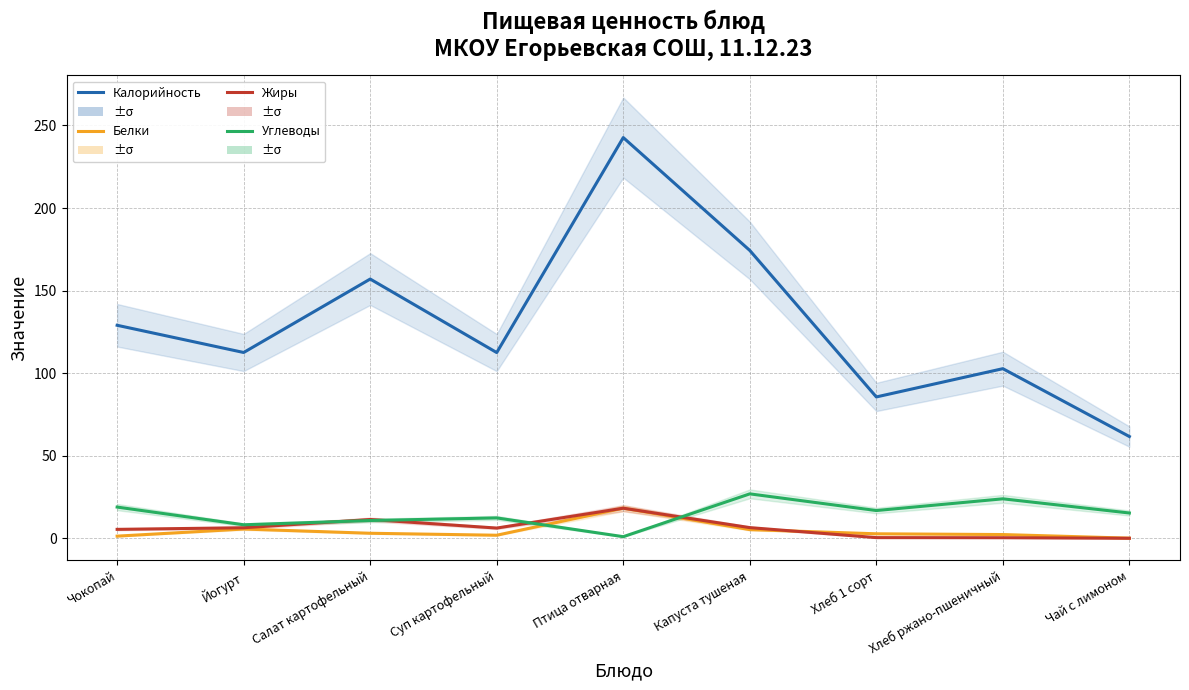

The value of Углеводы at Чай с лимоном is 15.3. True or false?

True